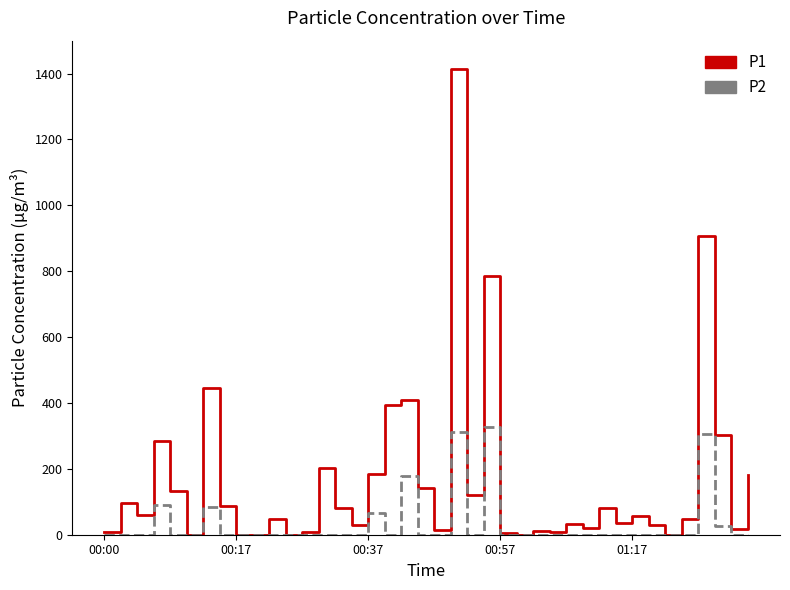

Which series has the largest range (max minus min)?

P1